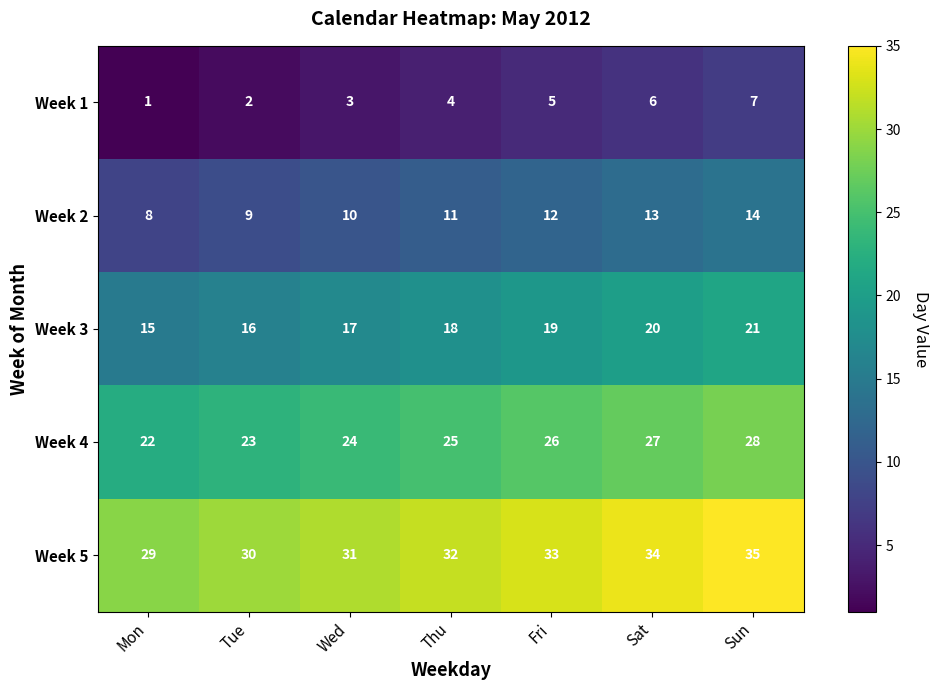

Where is Week 5 nearest to the value 32?

Thu